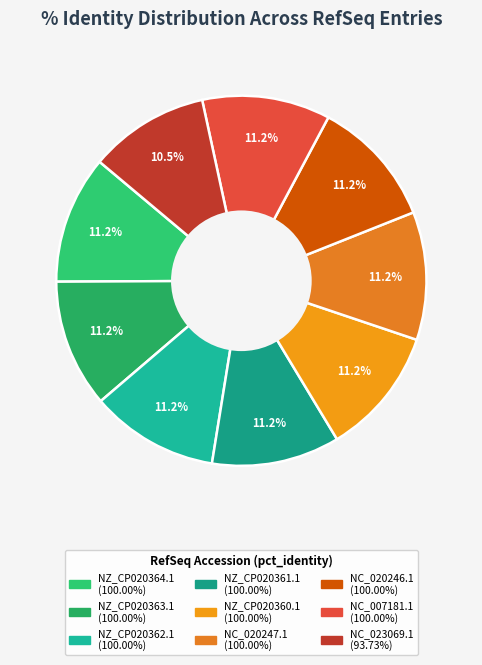

To the nearest percent, what is the difference between the largest and smallest slice percentages?

1%